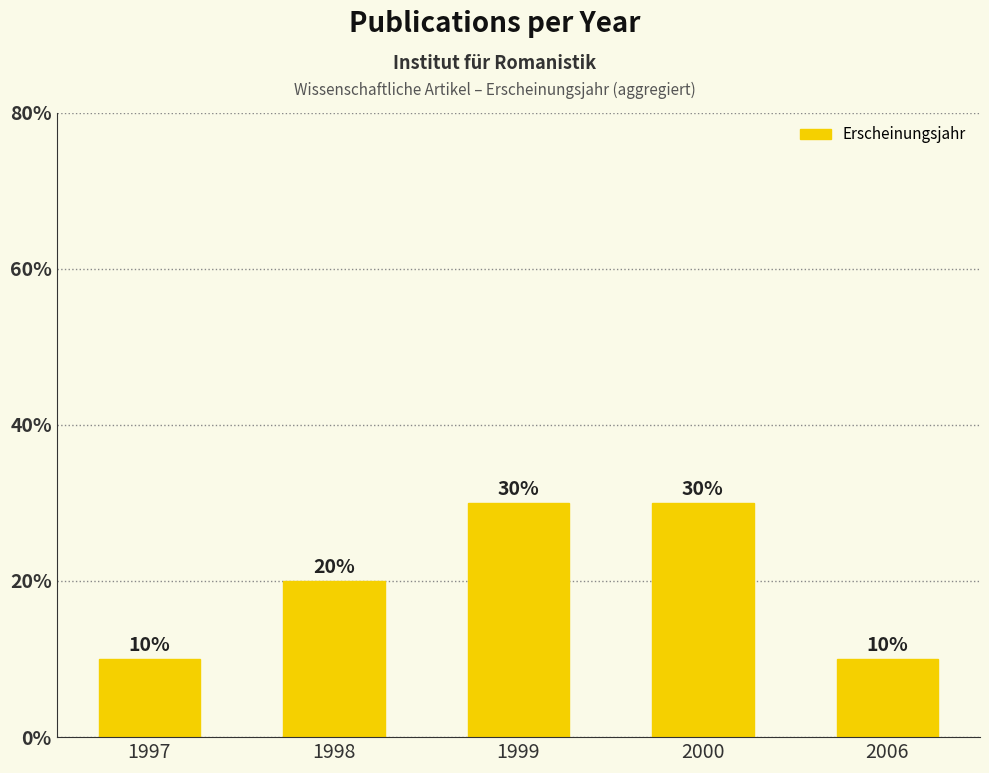

List the labels in order of value, largest first.

1999, 2000, 1998, 1997, 2006